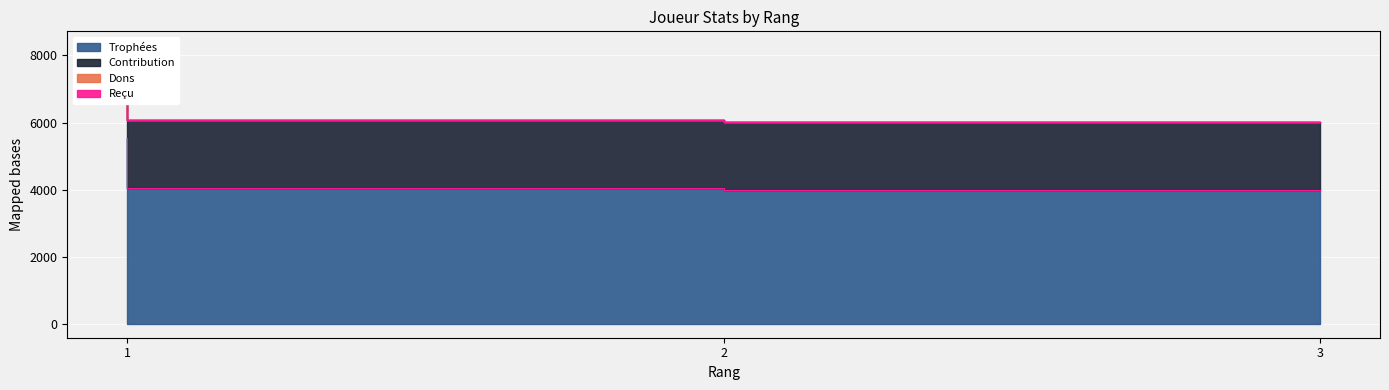

Between 1 and 3, which is larger?

1